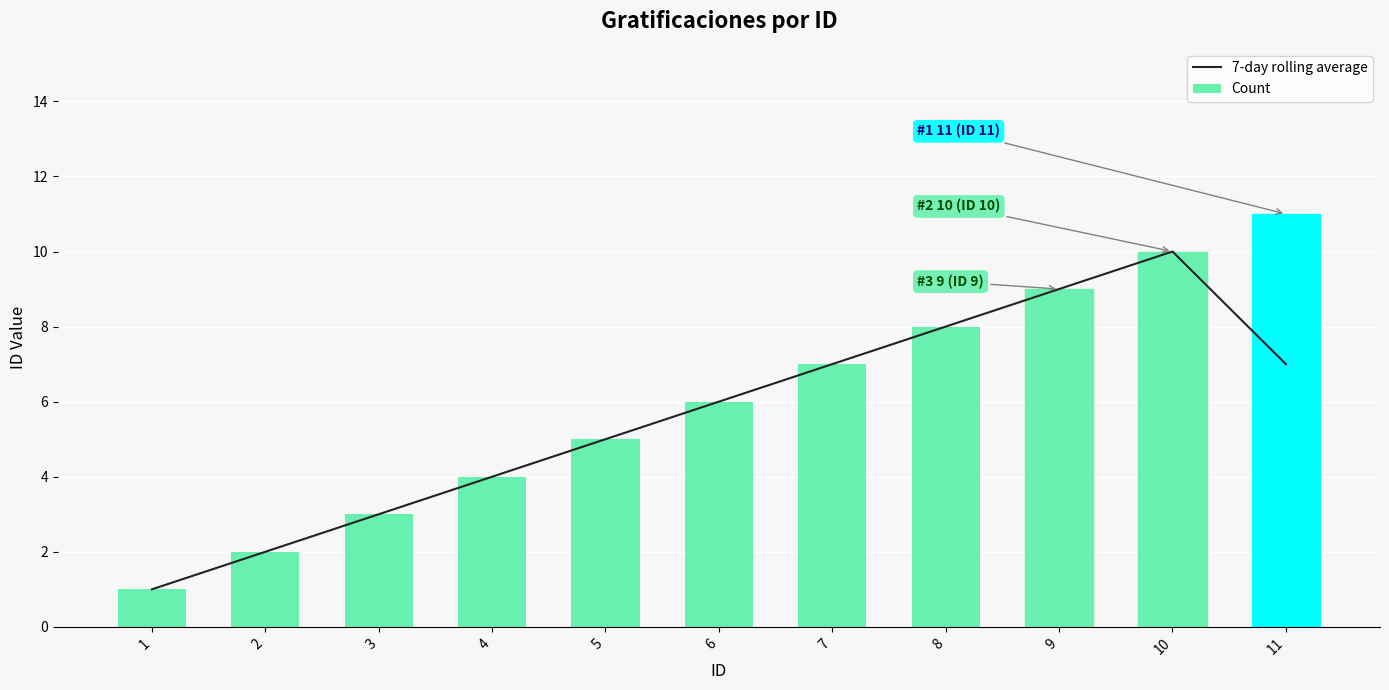

Rank the categories by Count value from highest to lowest.

11, 10, 9, 8, 7, 6, 5, 4, 3, 2, 1